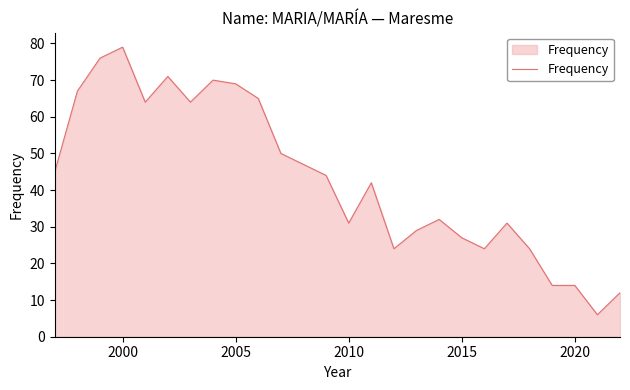

What is the maximum value shown in the chart?

79